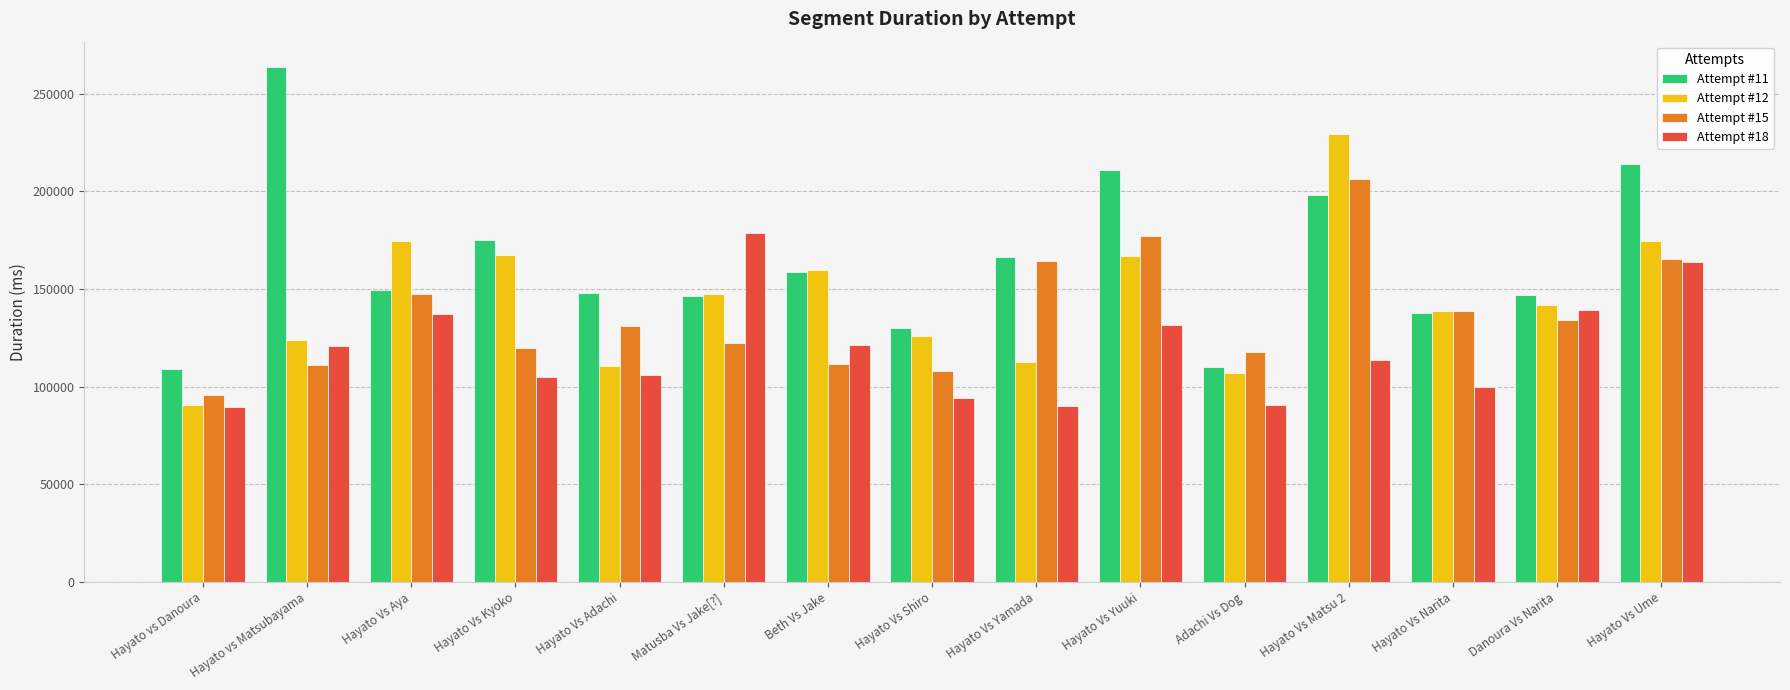

What is the minimum value shown in the chart?

89490